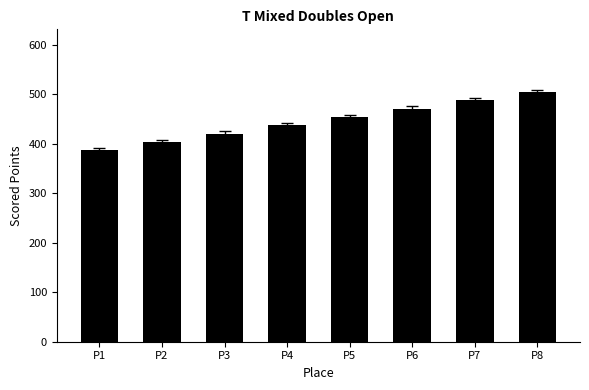

What is the value of the 1st bar from the left?

386.7